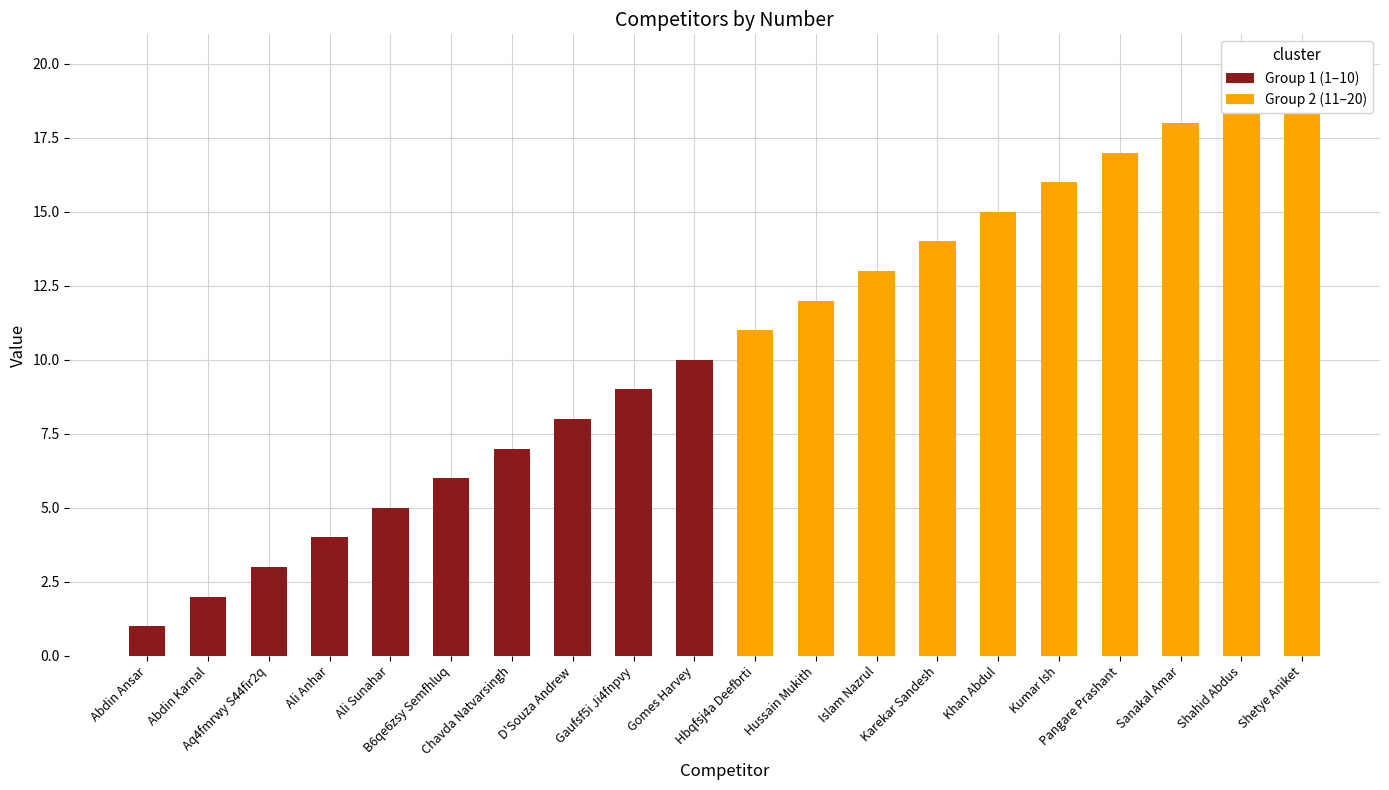

True or false: Group 1 (1–10) has a value of 10 at Gomes Harvey.

True